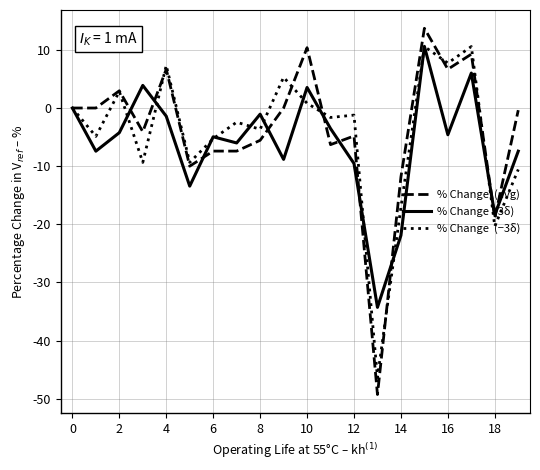

What is the smallest value displayed?

-49.3